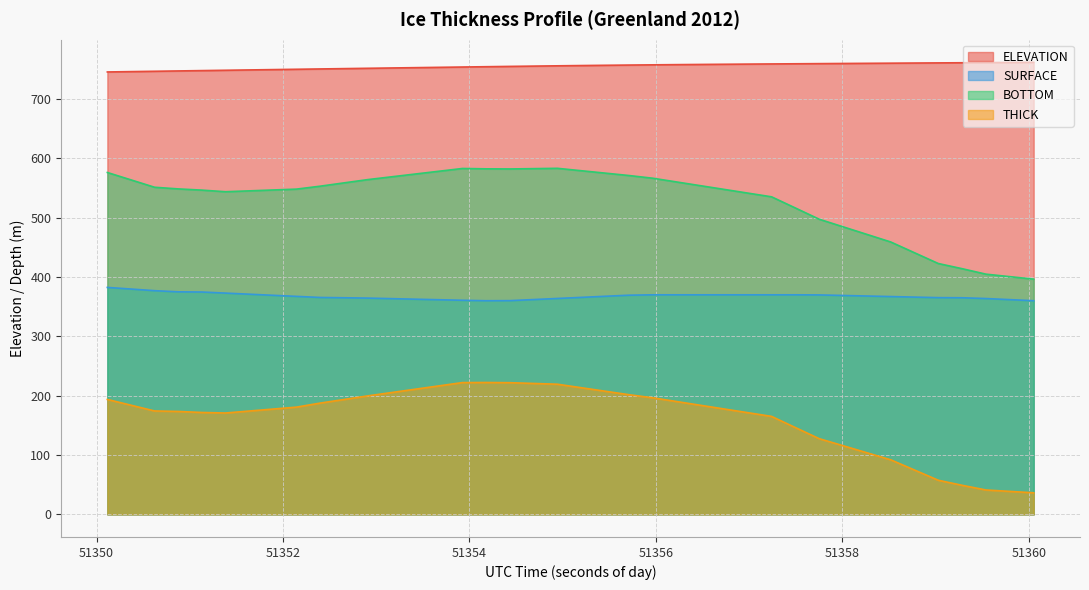

Reading left to right, extract all data points from this chart.

ELEVATION: 745.3	745.9	746.4	747.0	747.6	748.1	748.7	749.2	749.8	750.3	750.9	751.4	752.0	752.5	753.1	753.6	754.1	754.6	755.1	755.6	756.1	756.5	756.9	757.3	757.6	757.9	758.2	758.5	758.8	759.1	759.3	759.6	759.8	760.1	760.3	760.5	760.8	761.0	761.3	761.5
SURFACE: 382.3	379.6	376.8	374.9	374.6	372.8	370.9	369.1	367.2	365.4	364.9	364.3	363.4	362.5	361.6	360.7	359.9	360.0	361.9	363.7	365.5	367.4	369.2	369.9	369.9	369.9	369.9	369.9	369.9	369.9	369.7	368.8	367.9	366.9	366.0	365.1	364.9	363.6	361.7	359.9
BOTTOM: 575.9	563.5	551.0	548.3	546.2	543.5	545.0	546.4	547.9	552.9	558.4	563.9	568.6	573.3	578.0	582.7	582.1	581.9	582.4	583.0	578.9	574.9	570.9	566.3	560.0	553.8	547.5	541.2	535.0	516.1	497.2	484.4	471.7	458.9	440.7	422.6	413.9	404.6	400.4	396.3
THICK: 193.6	183.9	174.2	173.4	171.7	170.8	174.1	177.4	180.7	187.4	193.5	199.6	205.2	210.8	216.4	222.0	222.2	221.8	220.5	219.2	213.4	207.5	201.7	196.4	190.2	183.9	177.6	171.3	165.1	146.2	127.5	115.7	103.8	92.0	74.7	57.5	49.0	41.1	38.7	36.3